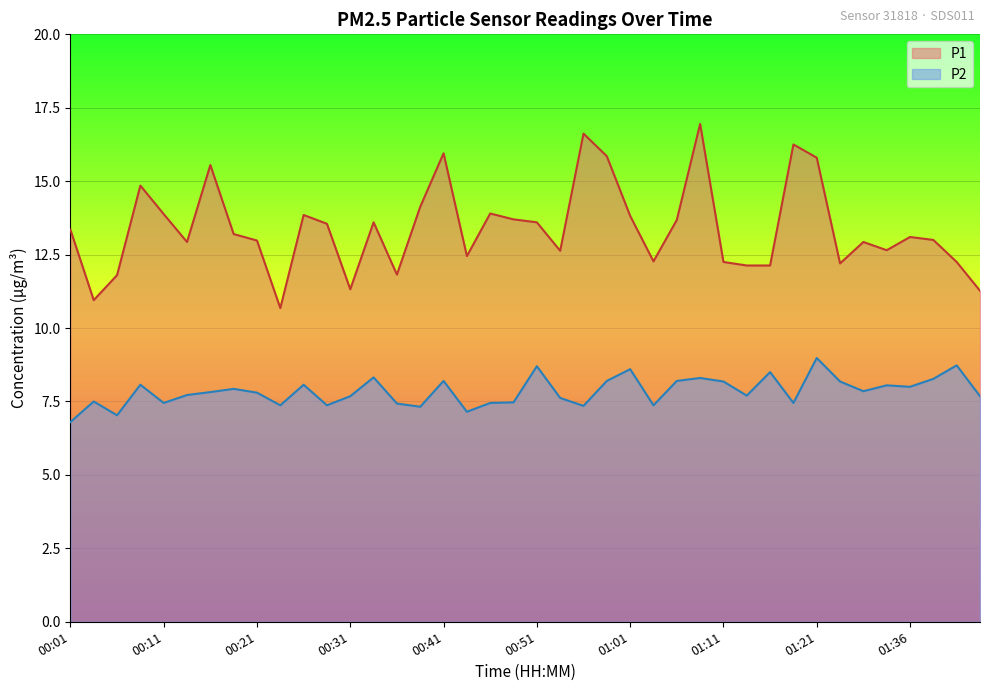

At how many categories does at least one series exceed 11?

38